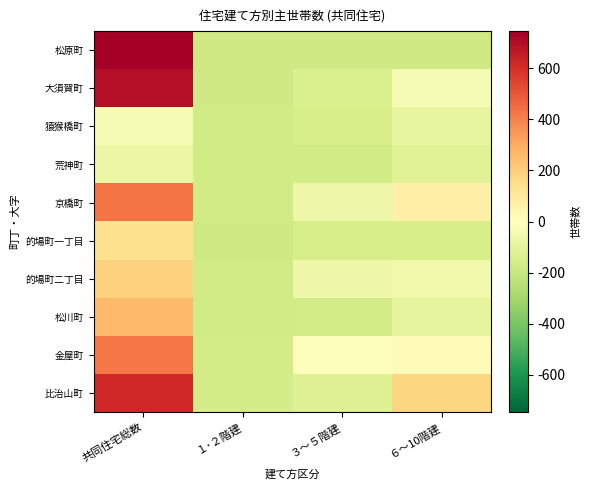

What is the spread (max minus min) of values at ３～５階建?

181.0